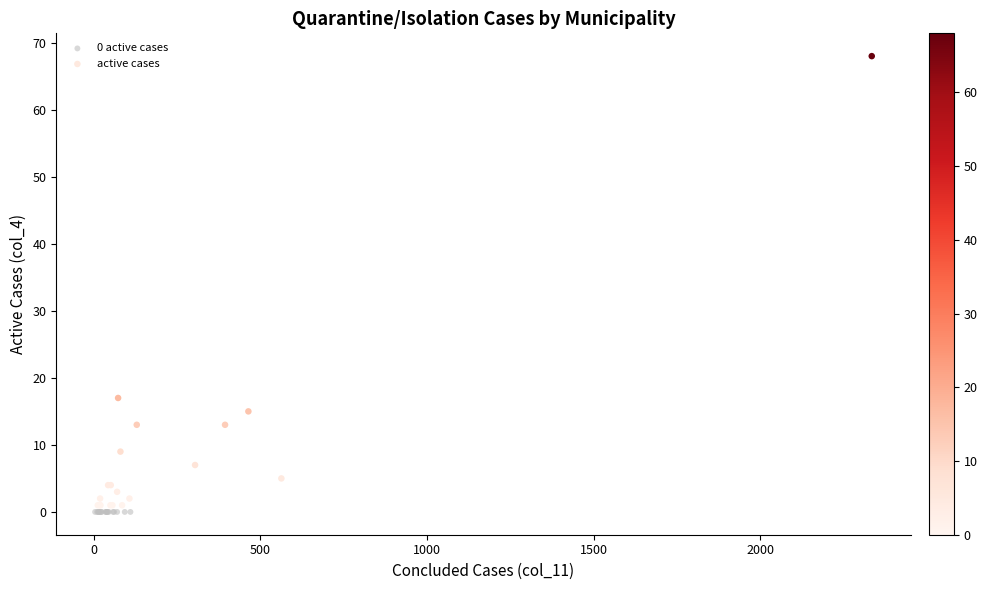

What are all the series names shown in the legend?

0 active cases, active cases